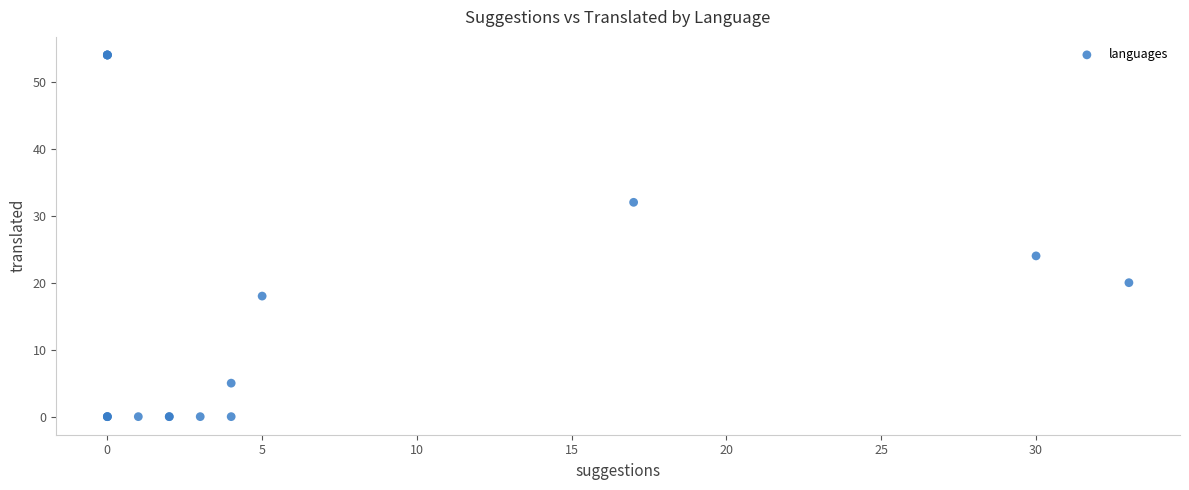

What Y value in the scatter plot is closest to 27?

24